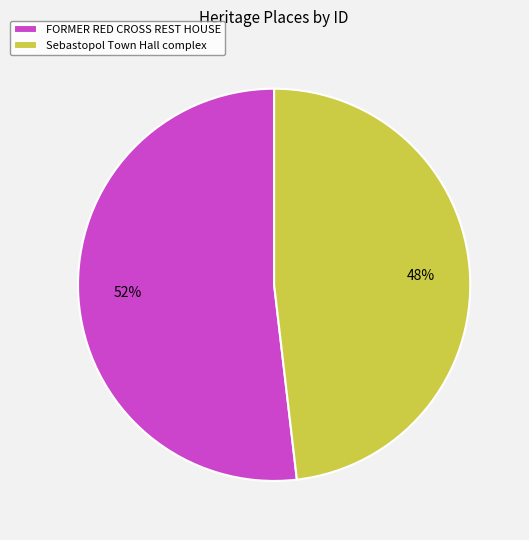

To the nearest percent, what is the difference between the Sebastopol Town Hall complex and FORMER RED CROSS REST HOUSE slice percentages?

4%